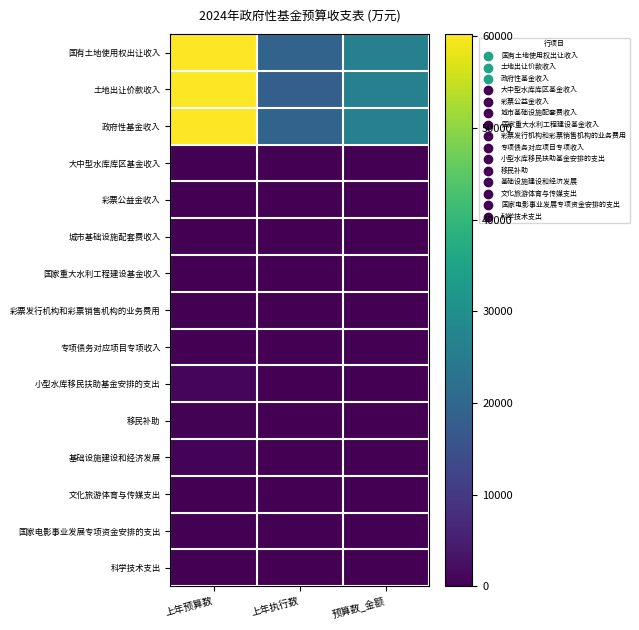

What is the maximum value shown in the chart?

60228